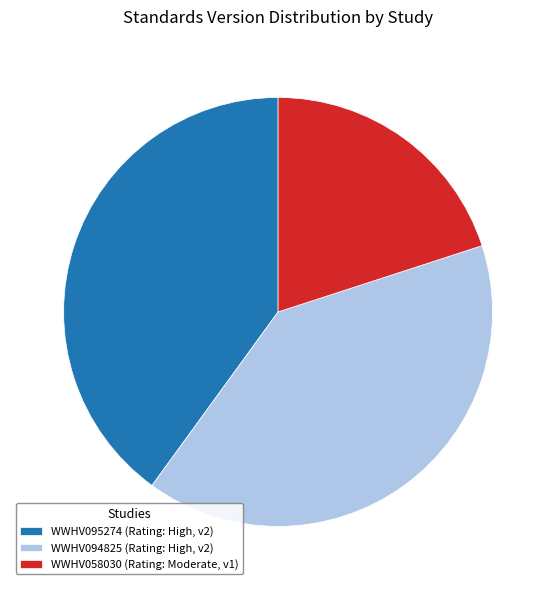

Is there any slice that represents more than half of the pie?

No